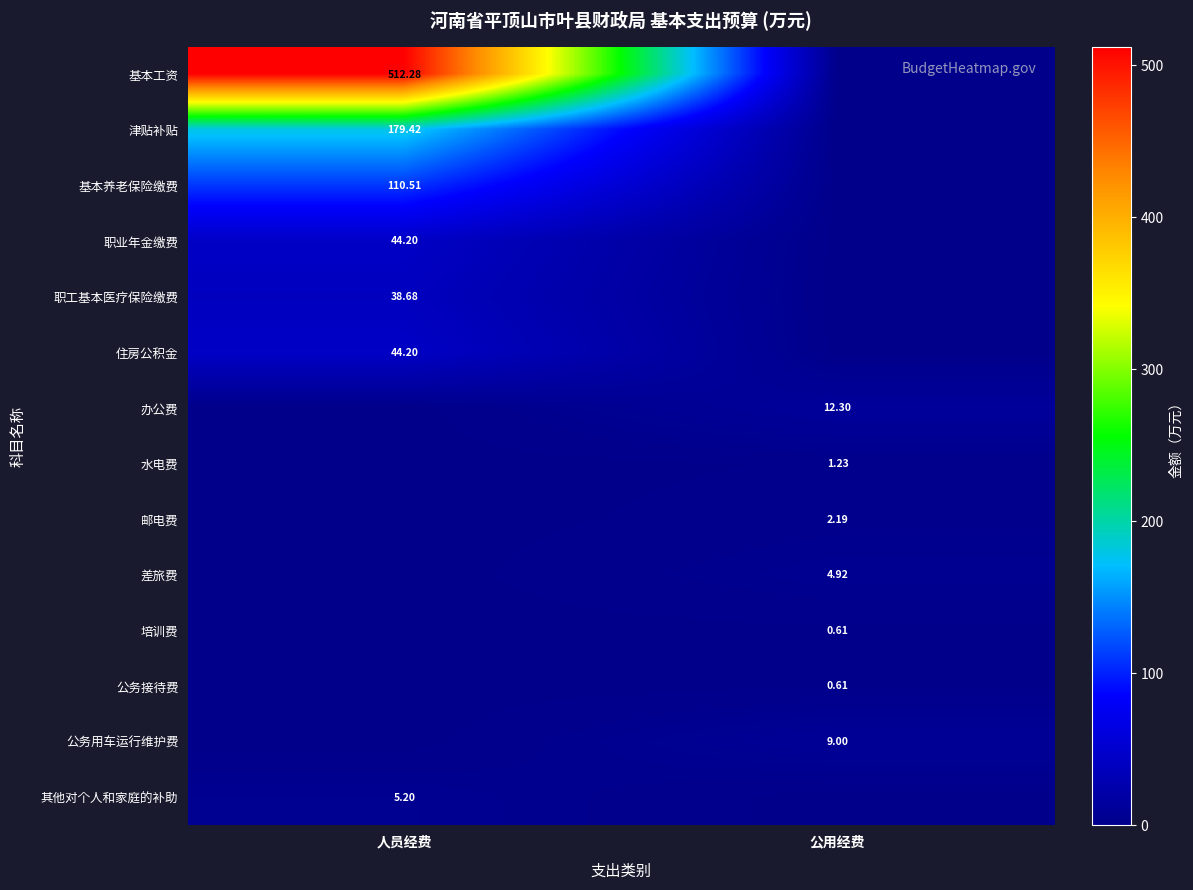

What is the difference between the 水电费 values at 公用经费 and 人员经费?

1.2